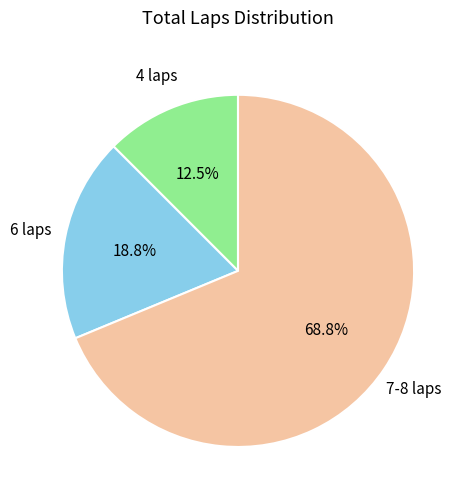

Is there a majority slice in this chart?

Yes